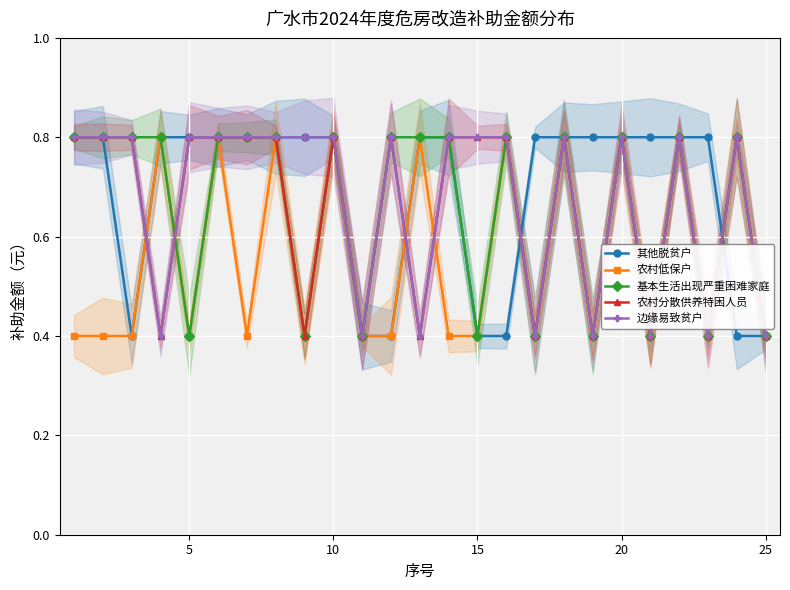

Which series ends up on top after the final intersection of 边缘易致贫户 and 基本生活出现严重困难家庭?

边缘易致贫户